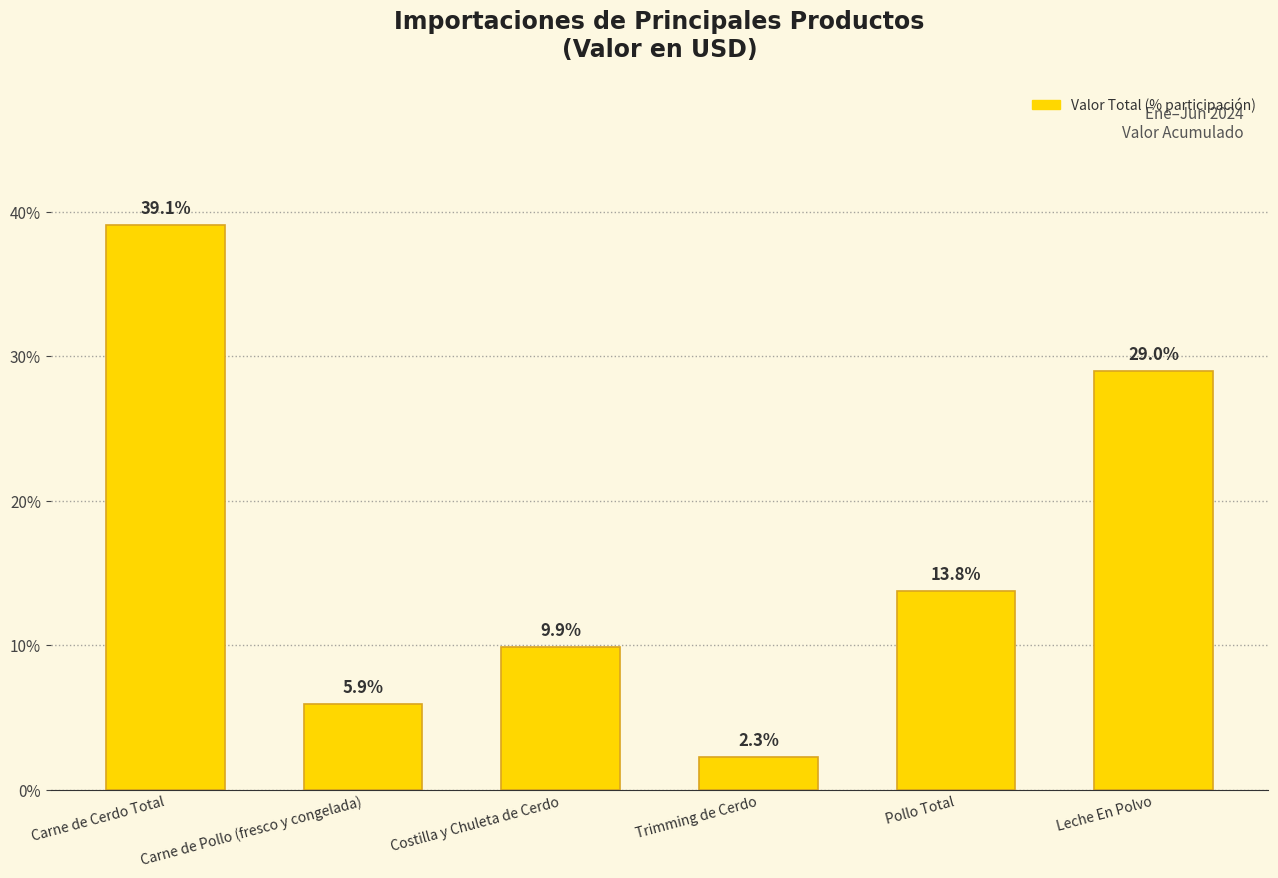

What is the approximate value at Carne de Cerdo Total?

39.1